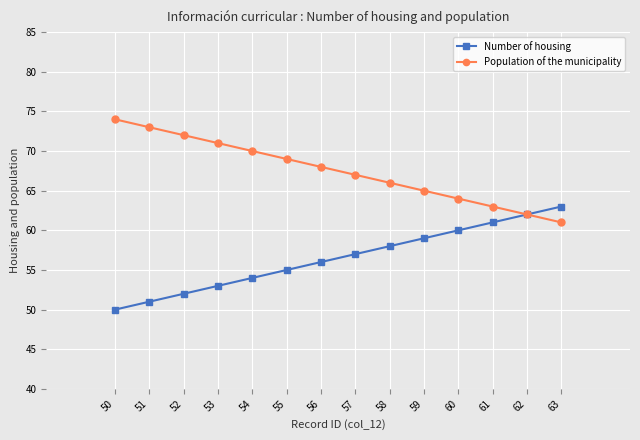

Reading left to right, what are all the values shown in this chart?

Number of housing: 50	51	52	53	54	55	56	57	58	59	60	61	62	63
Population of the municipality: 74	73	72	71	70	69	68	67	66	65	64	63	62	61